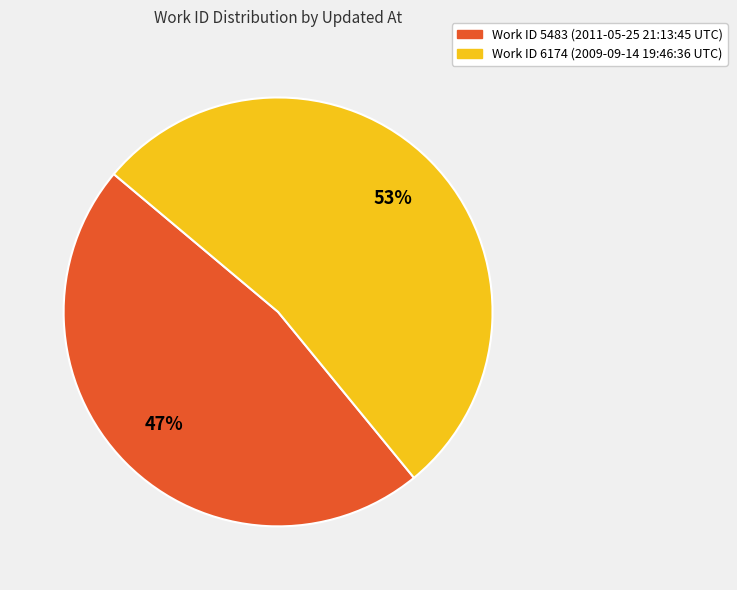

To the nearest percent, what is the difference between the largest and smallest slice percentages?

6%